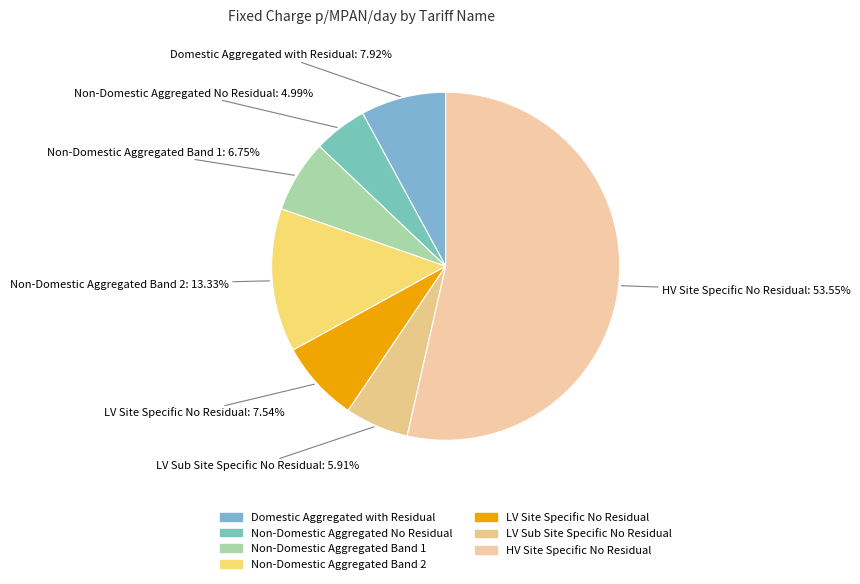

How many segments does this pie chart have?

7